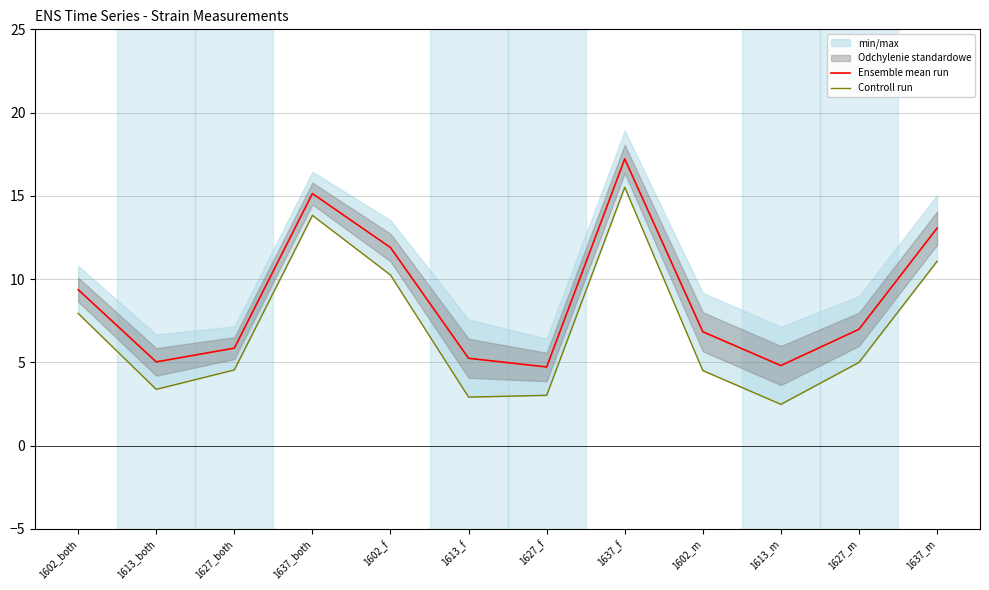

Does the chart have visible grid lines?

Yes